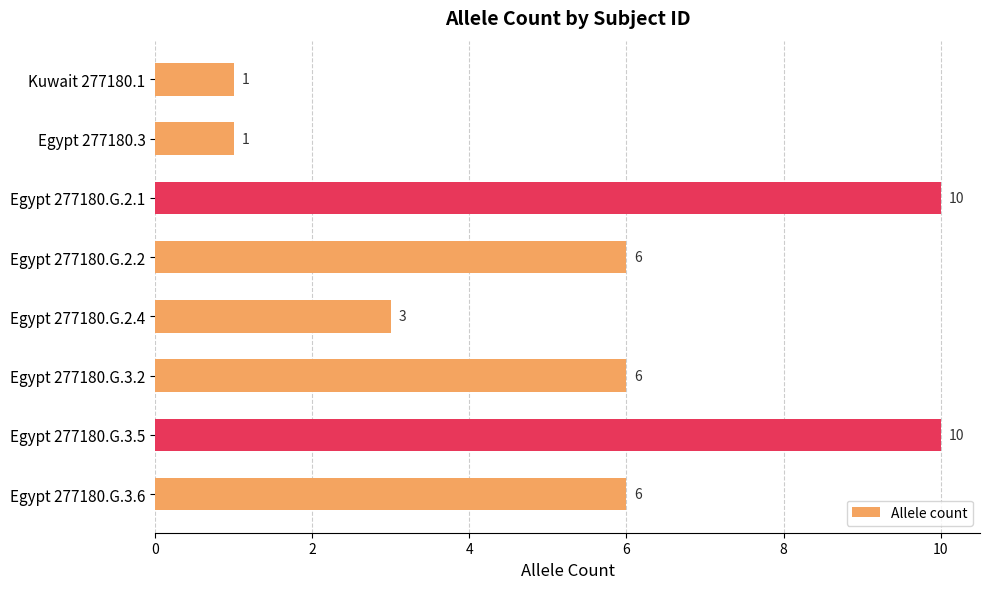

The value at Egypt 277180.3 is 1. True or false?

True